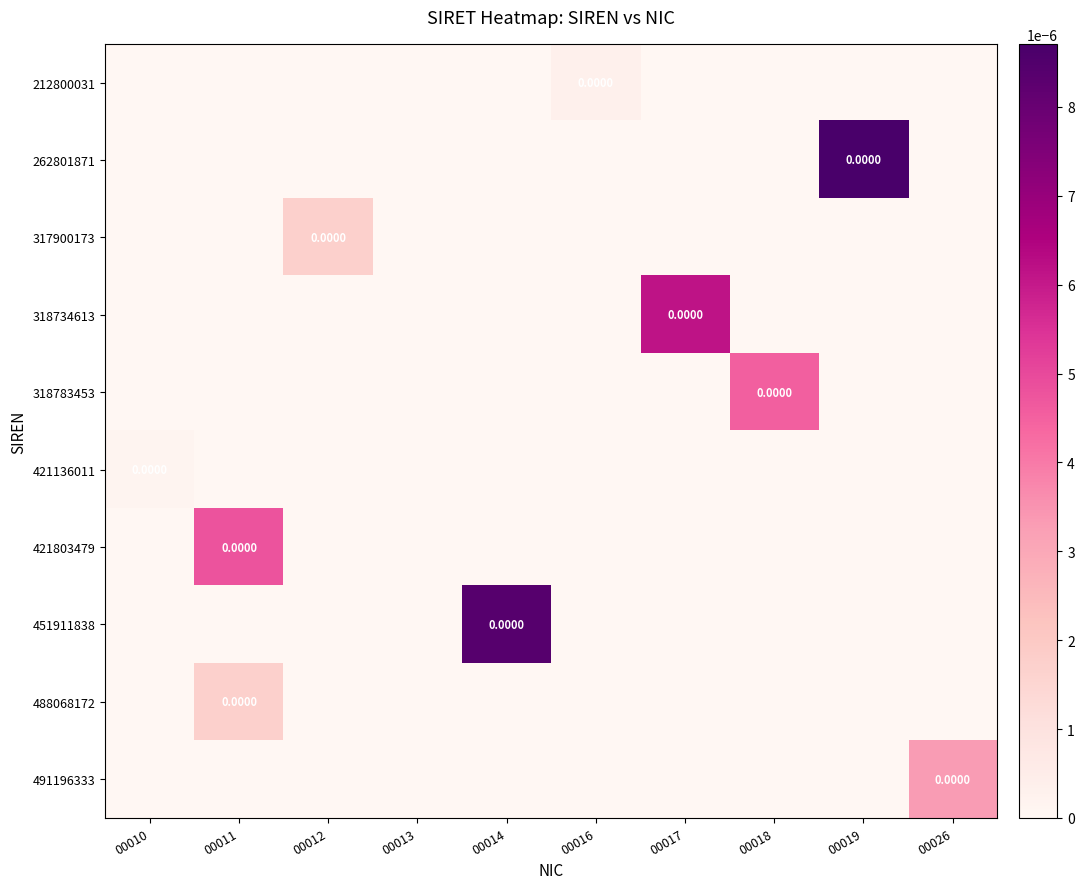

Which category has the lowest value across all series?

00010